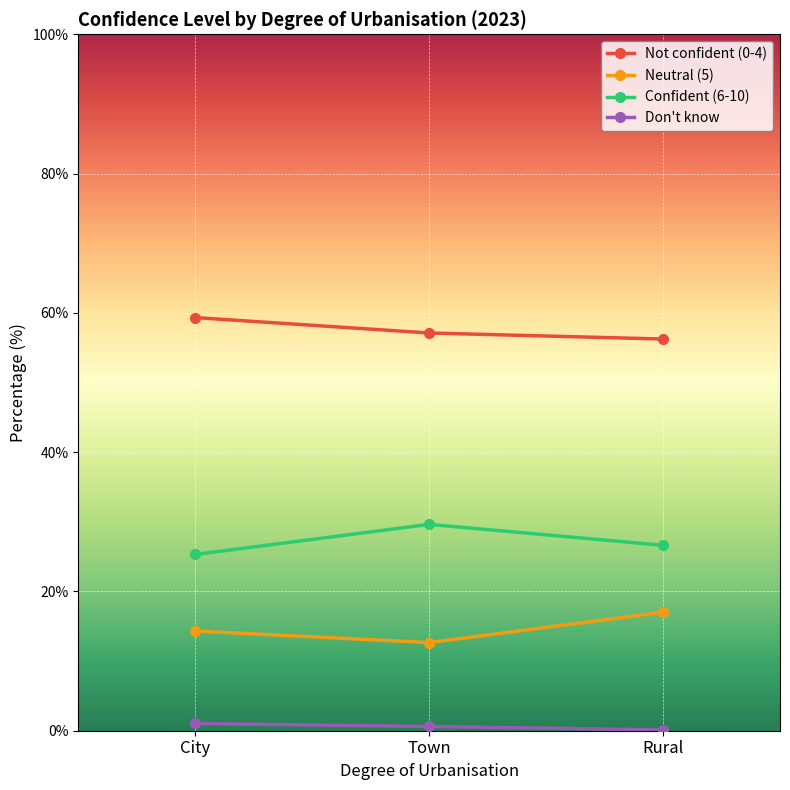

What is the maximum value shown in the chart?

59.3